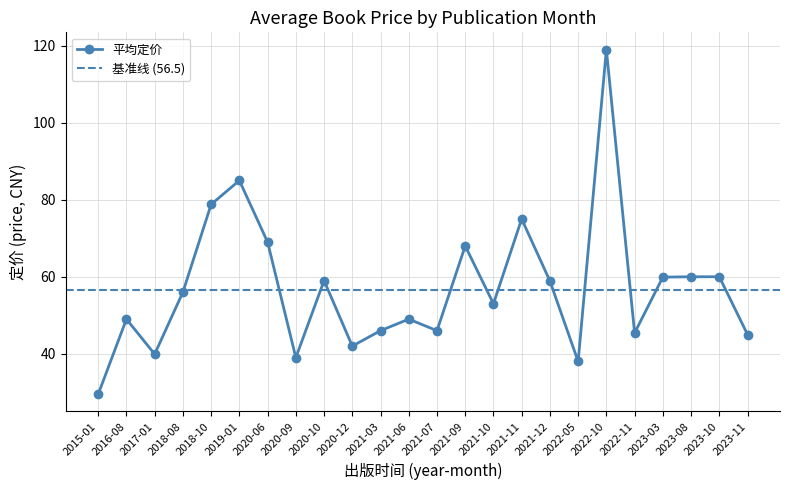

What is the value of the 平均定价 point at the 14th from the left?

68.0